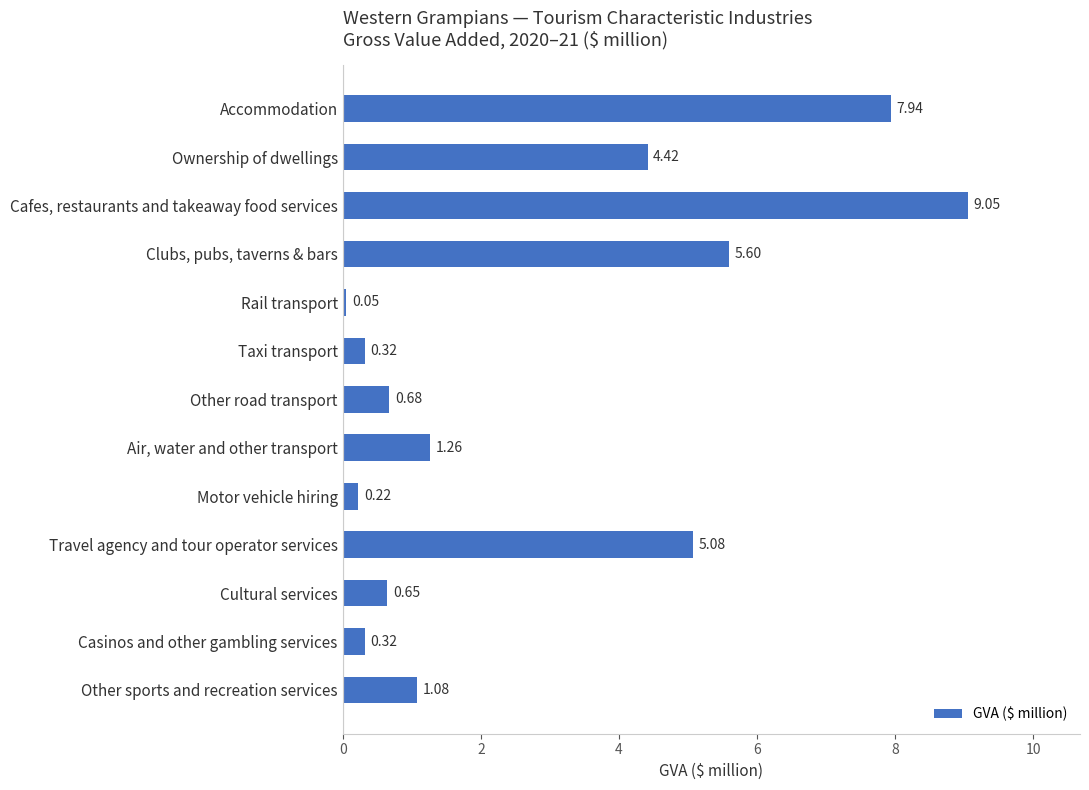

Which label corresponds to the largest value in the chart?

Cafes, restaurants and takeaway food services